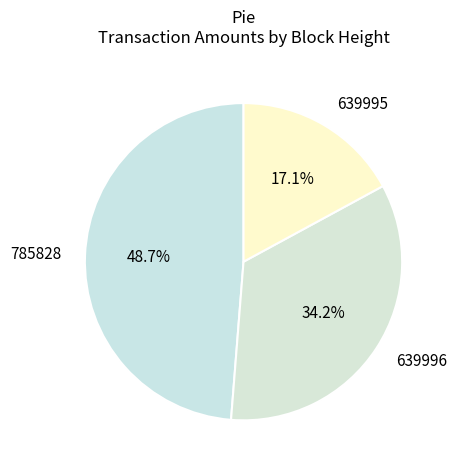

To the nearest percent, what is the average slice percentage?

33%